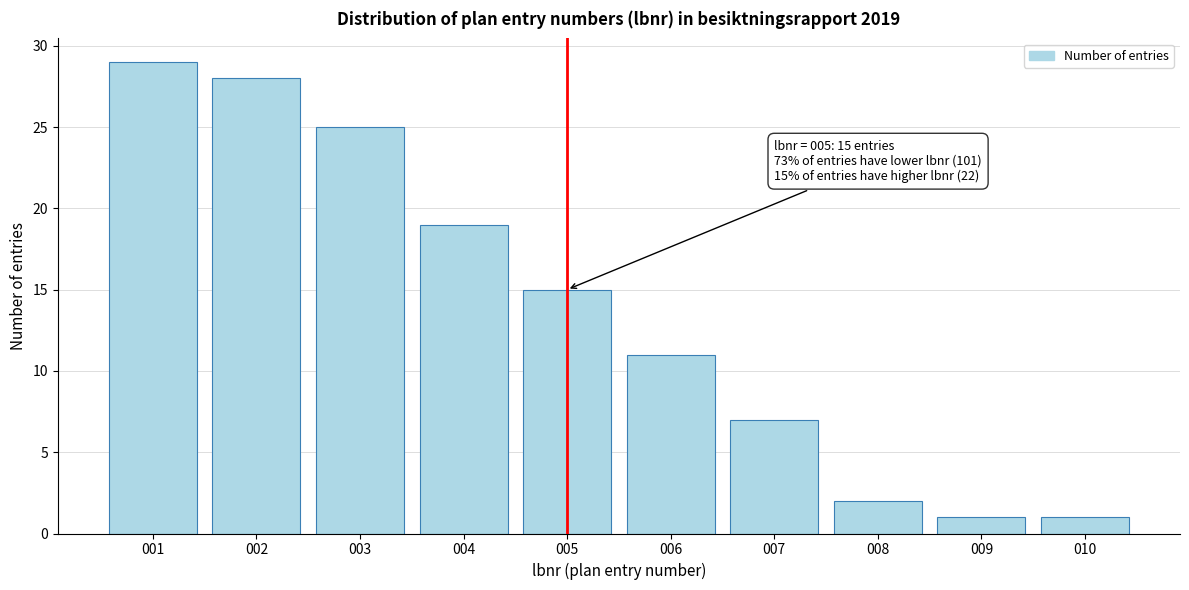

Reading left to right, list all the values displayed in this chart.

001=29	002=28	003=25	004=19	005=15	006=11	007=7	008=2	009=1	010=1